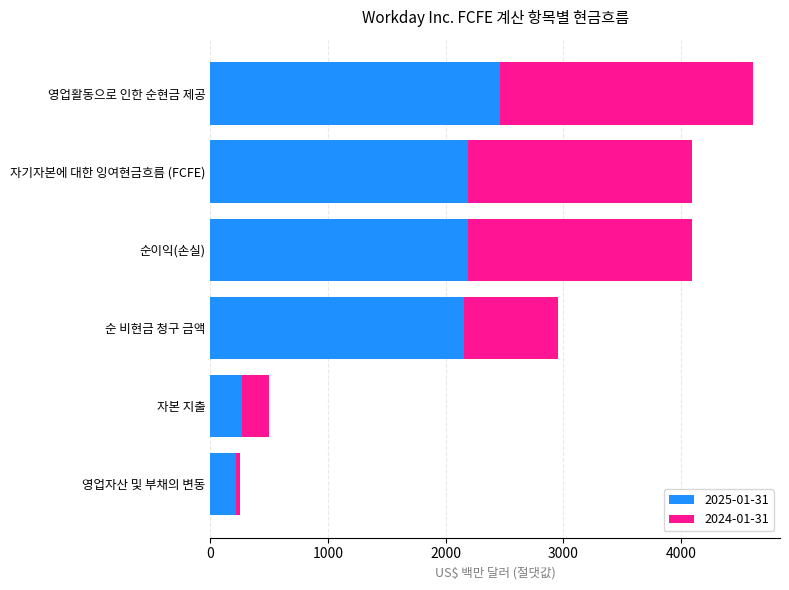

What is the total value across all series at 자기자본에 대한 잉여현금흐름 (FCFE)?

4096